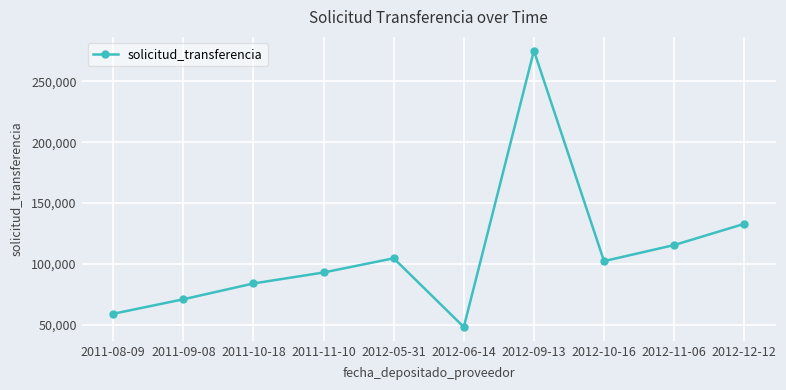

True or false: the data has more than 0 interior local peaks.

True